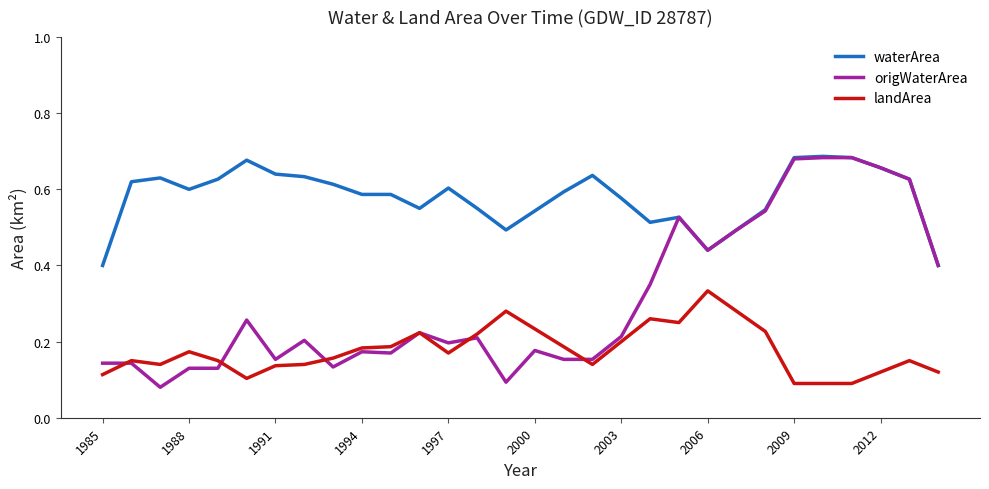

List the series in order of their overall mean, highest first.

waterArea, origWaterArea, landArea